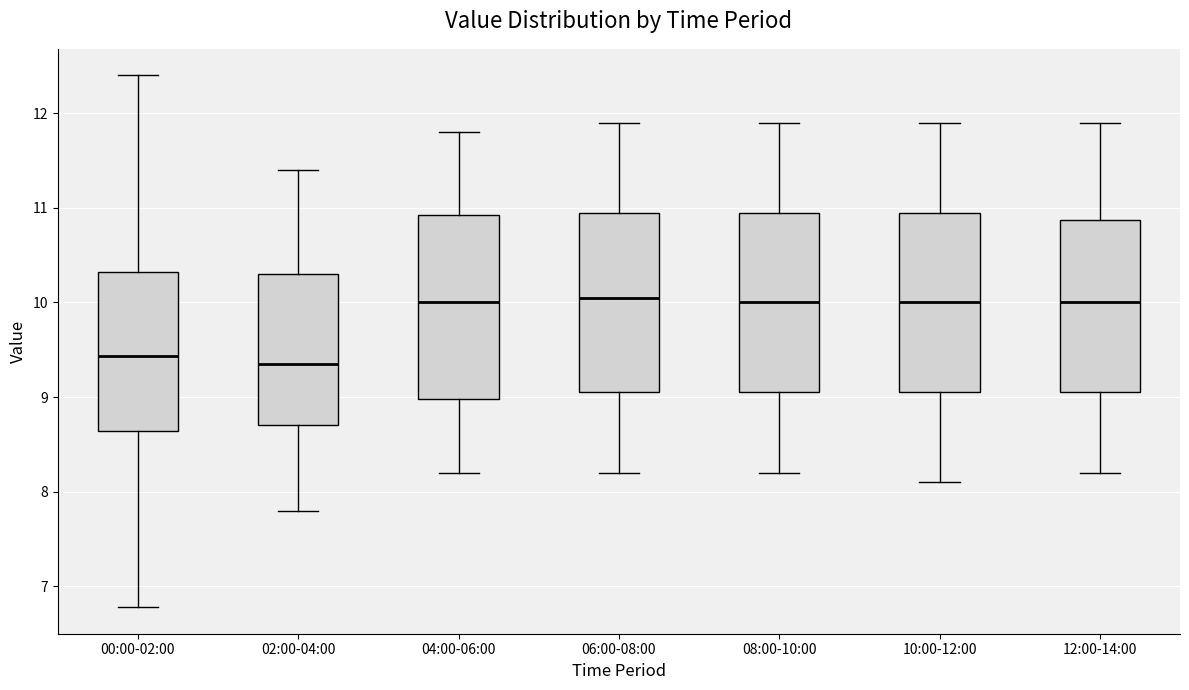

Reading left to right, transcribe this box plot: for each box, give where its median line is, the range the box spans, and where its two whiskers end, as read against the y-axis. The values are not printed on the chart, so give them approximately, as read against the axis.

00:00-02:00: median 9.4, box 8.6 to 10.3, whiskers 6.8 to 12.4
02:00-04:00: median 9.4, box 8.7 to 10.3, whiskers 7.8 to 11.4
04:00-06:00: median 10.0, box 9.0 to 10.9, whiskers 8.2 to 11.8
06:00-08:00: median 10.1, box 9.1 to 11.0, whiskers 8.2 to 11.9
08:00-10:00: median 10.0, box 9.1 to 11.0, whiskers 8.2 to 11.9
10:00-12:00: median 10.0, box 9.1 to 11.0, whiskers 8.1 to 11.9
12:00-14:00: median 10.0, box 9.1 to 10.9, whiskers 8.2 to 11.9